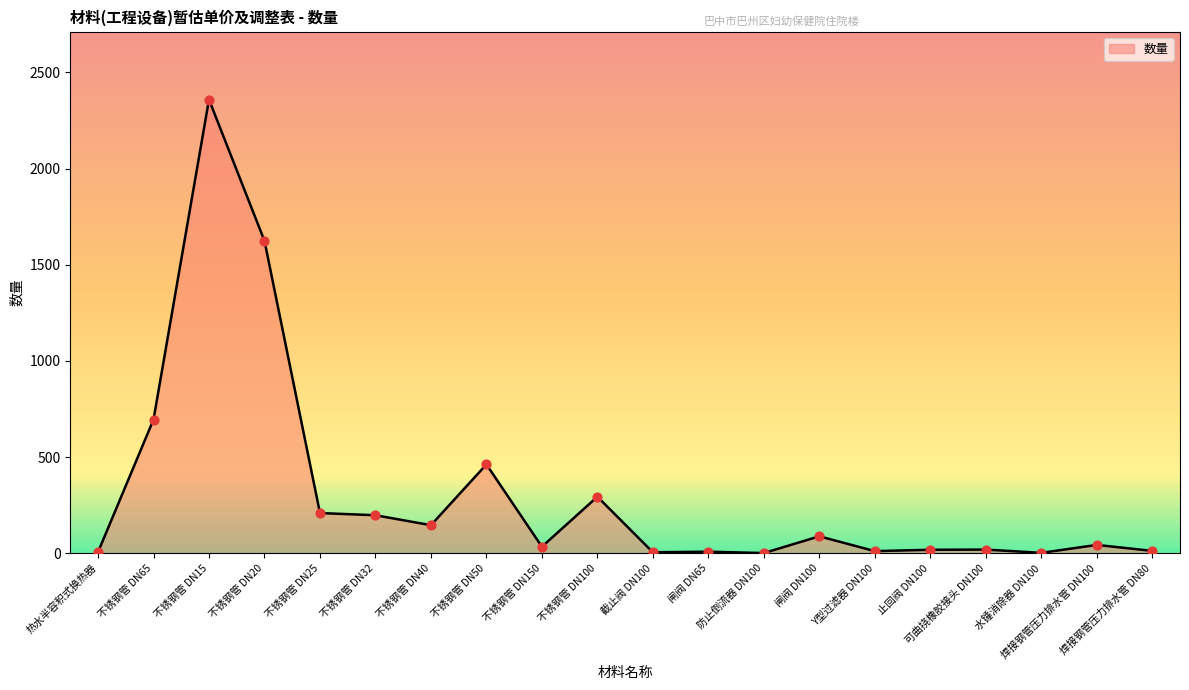

Between 不锈钢管 DN150 and 不锈钢管 DN15, which is larger?

不锈钢管 DN15